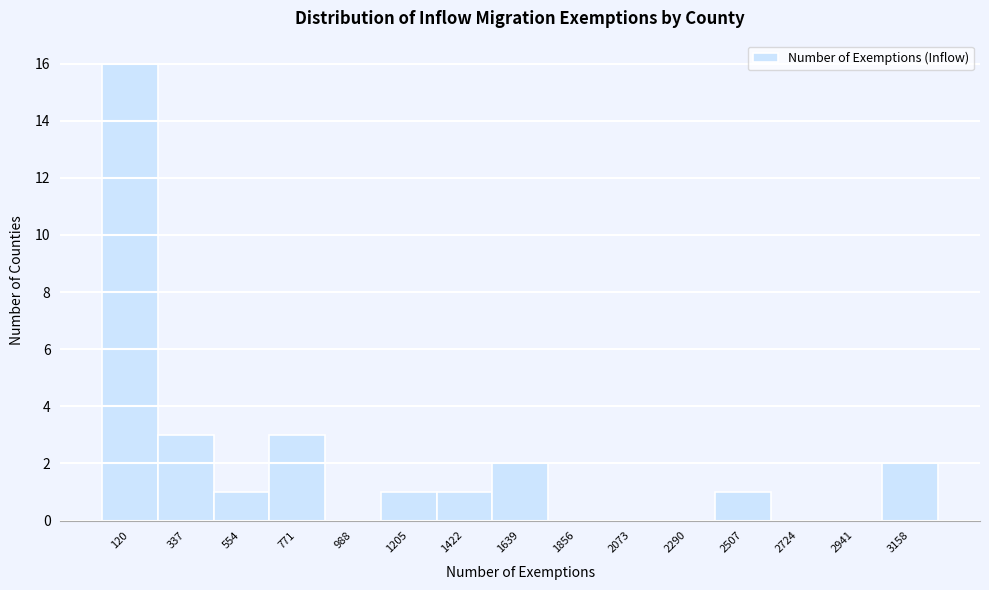

Reading left to right, transcribe all the data shown in this chart.

120=16	337=3	554=1	771=3	988=0	1205=1	1422=1	1639=2	1856=0	2073=0	2290=0	2507=1	2724=0	2941=0	3158=2